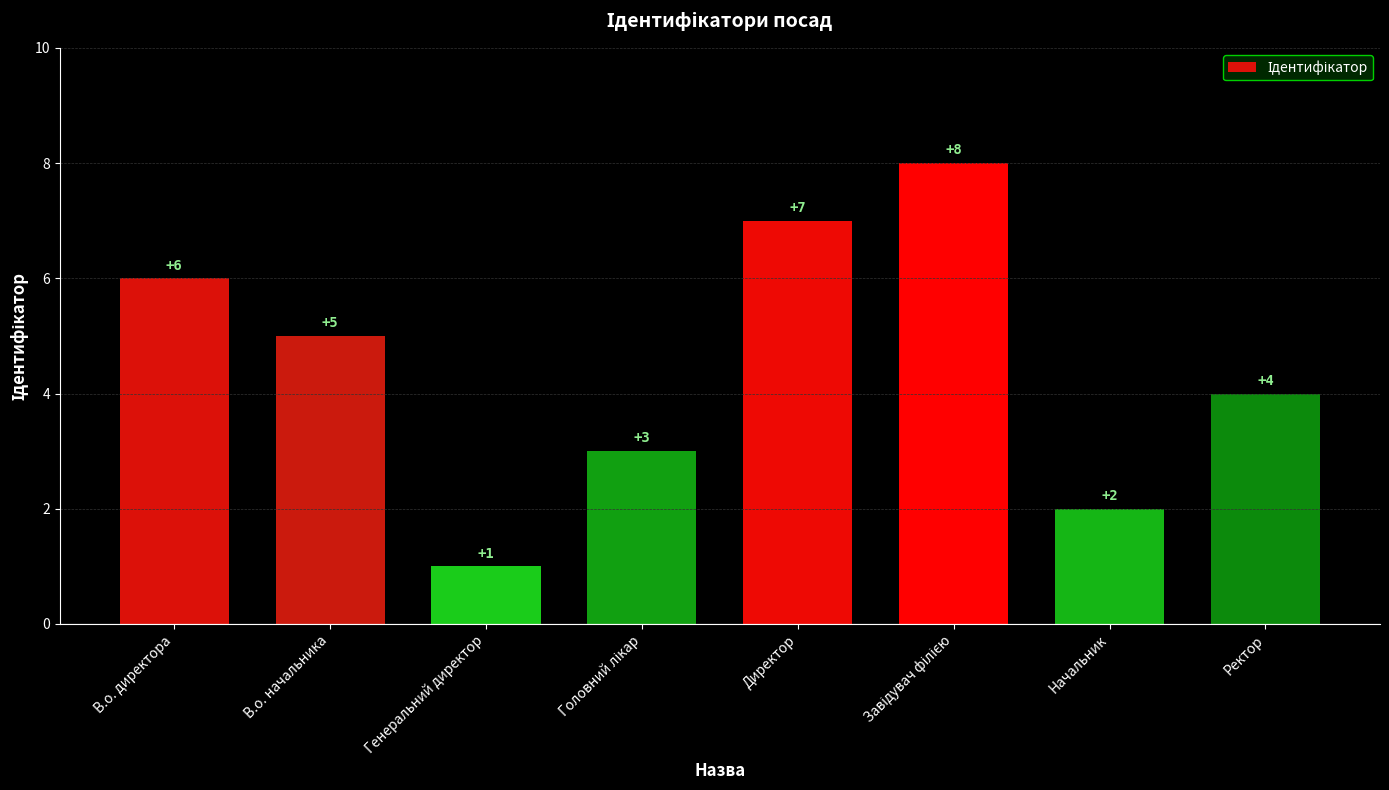

How many bars are there in total?

8